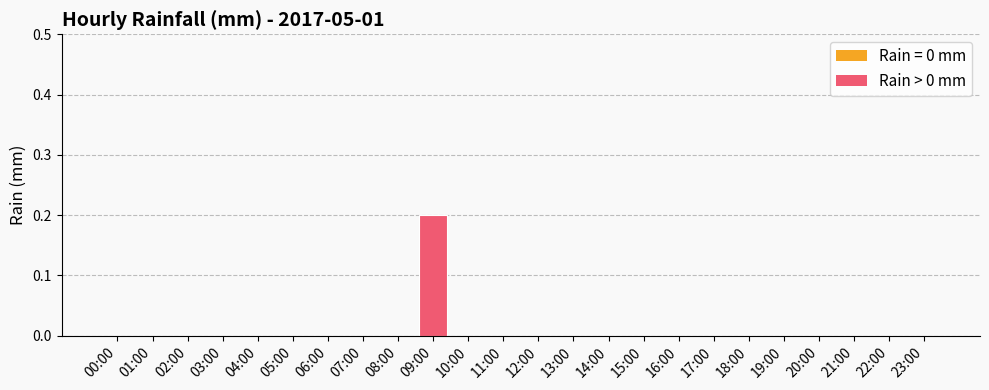

Reading left to right, list all the values displayed in this chart.

00:00=0.0	01:00=0.0	02:00=0.0	03:00=0.0	04:00=0.0	05:00=0.0	06:00=0.0	07:00=0.0	08:00=0.0	09:00=0.2	10:00=0.0	11:00=0.0	12:00=0.0	13:00=0.0	14:00=0.0	15:00=0.0	16:00=0.0	17:00=0.0	18:00=0.0	19:00=0.0	20:00=0.0	21:00=0.0	22:00=0.0	23:00=0.0